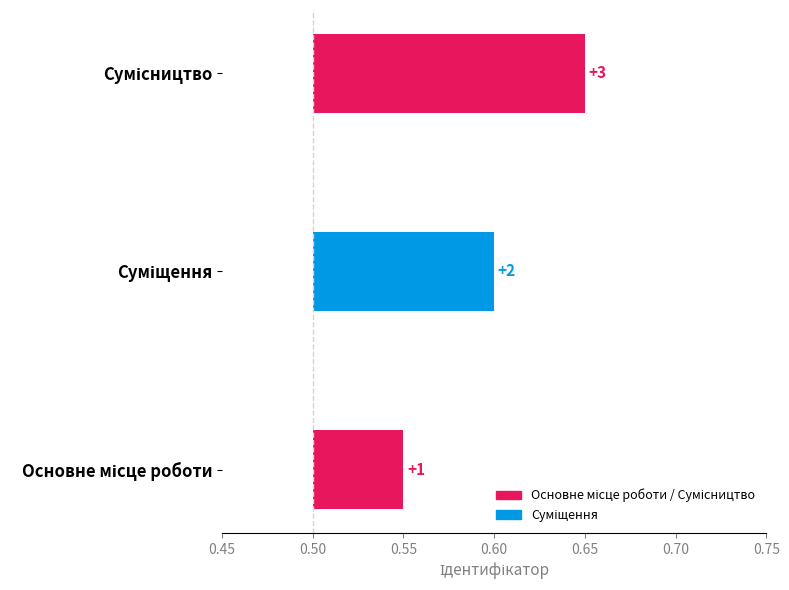

Reading right to left, list all the values displayed in this chart.

Сумісництво=3	Суміщення=2	Основне місце роботи=1